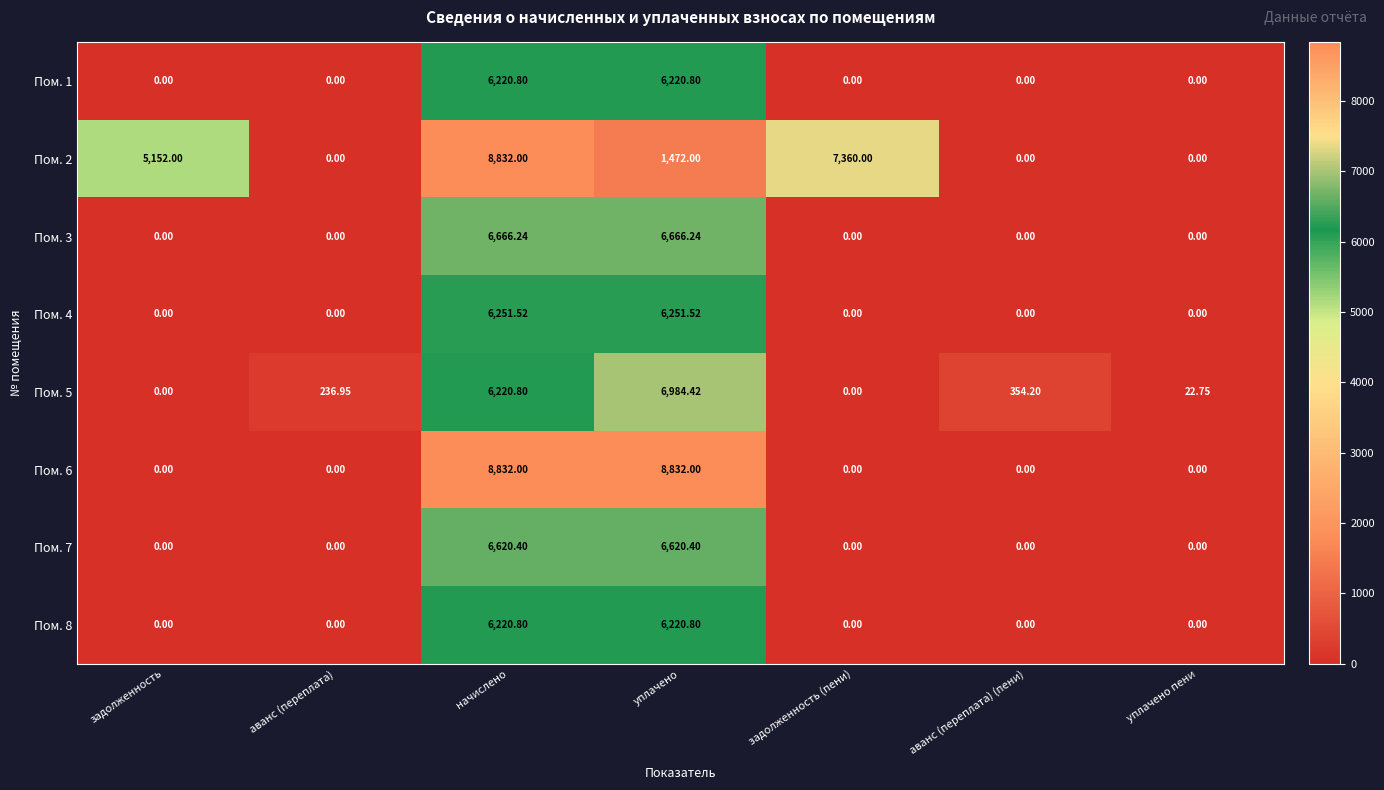

Is the value of Пом. 3 at аванс (переплата) greater than the value of Пом. 5 at уплачено пени?

No